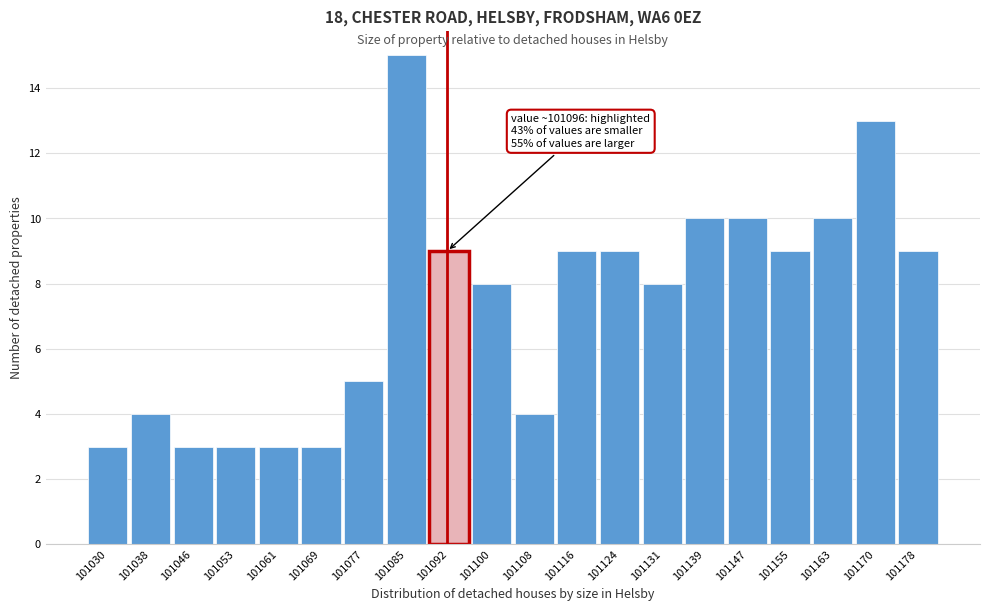

Reading left to right, extract all data points from this chart.

101030=3	101038=4	101046=3	101053=3	101061=3	101069=3	101077=5	101085=15	101092=9	101100=8	101108=4	101116=9	101124=9	101131=8	101139=10	101147=10	101155=9	101163=10	101170=13	101178=9